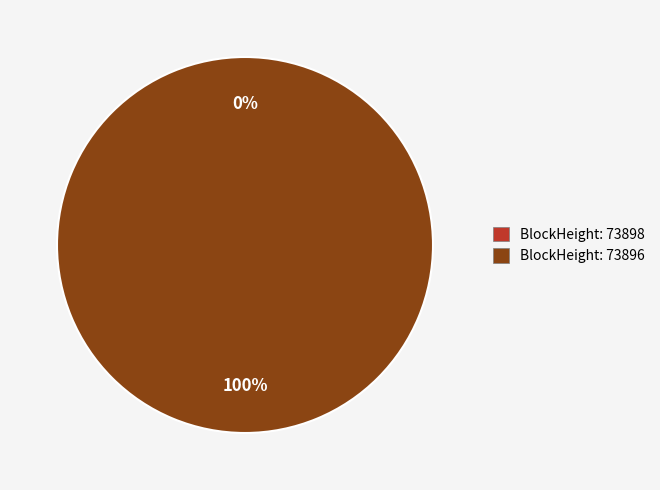

What is the largest slice in the pie chart?

73896